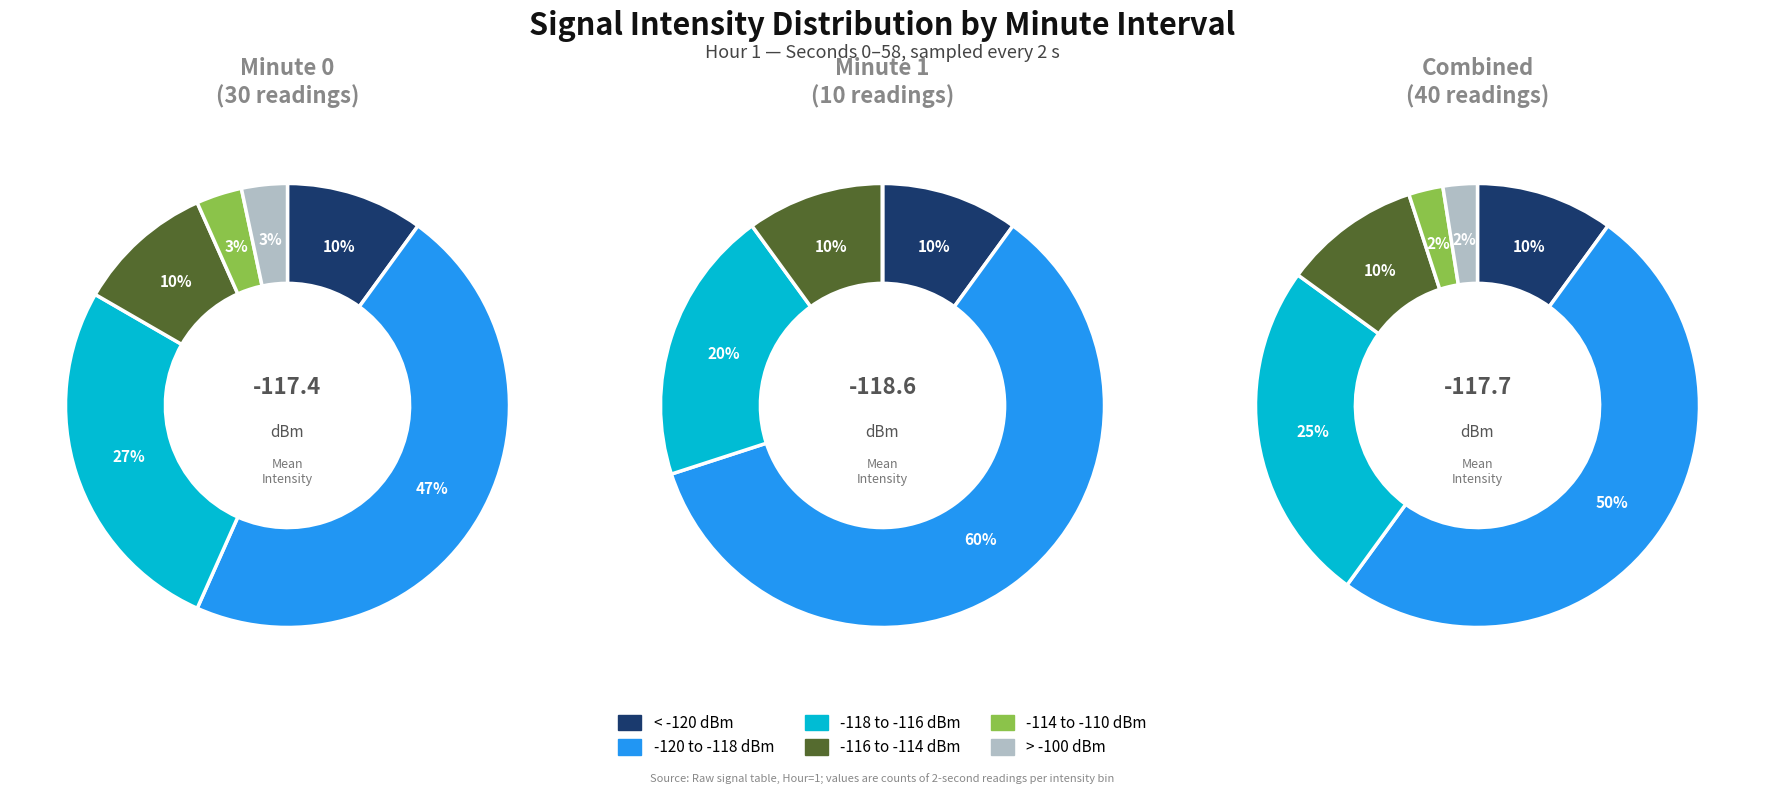

Does Minute 2 represent more than half of the total?

No